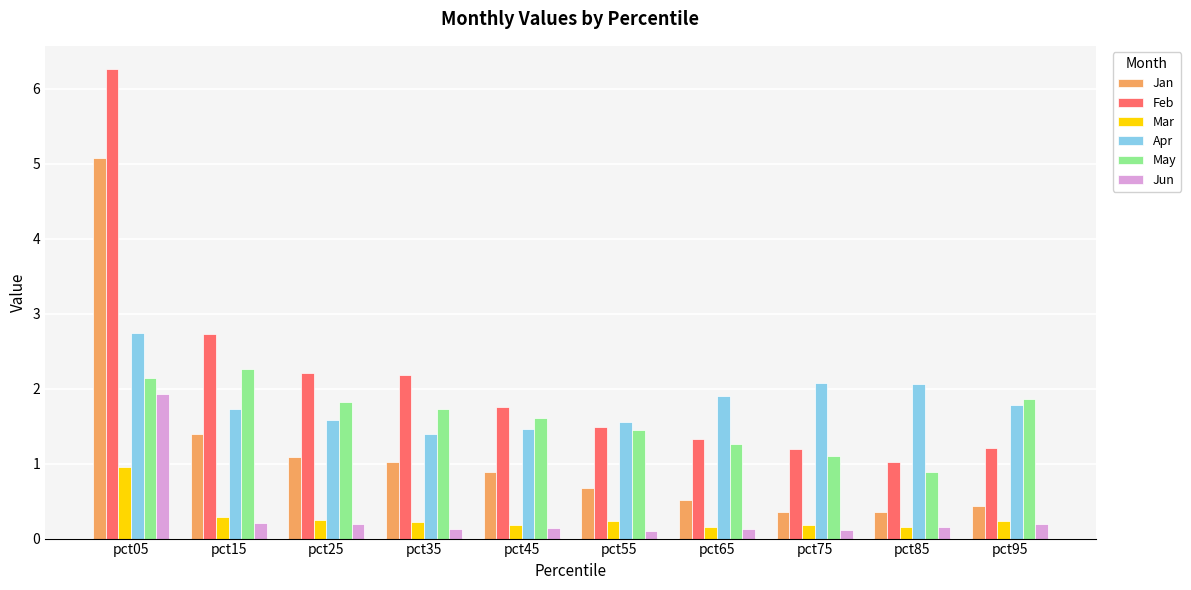

What is the difference between the maximum and minimum values in the Feb series?

5.2